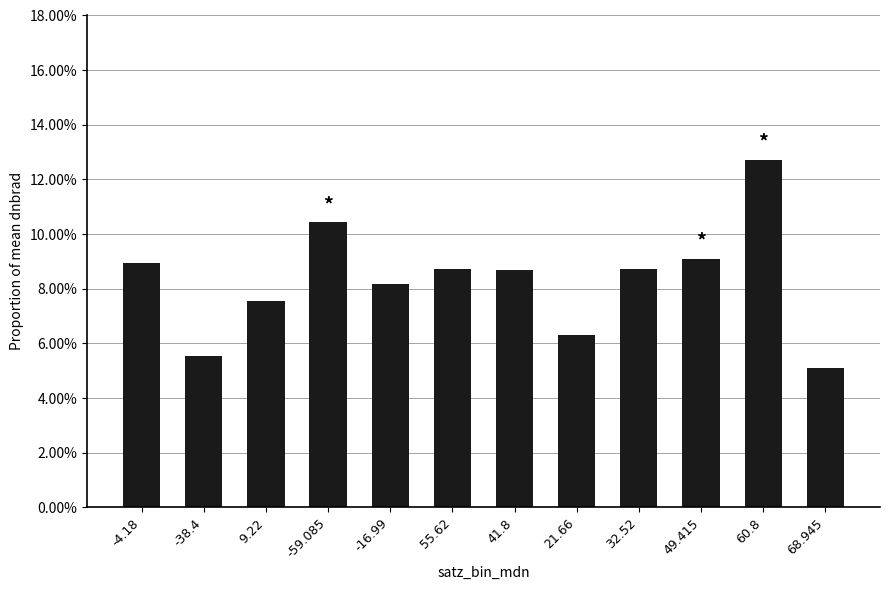

Reading left to right, extract all data points from this chart.

-4.18=0.1	-38.4=0.1	9.22=0.1	-59.085=0.1	-16.99=0.1	55.62=0.1	41.8=0.1	21.66=0.1	32.52=0.1	49.415=0.1	60.8=0.1	68.945=0.1